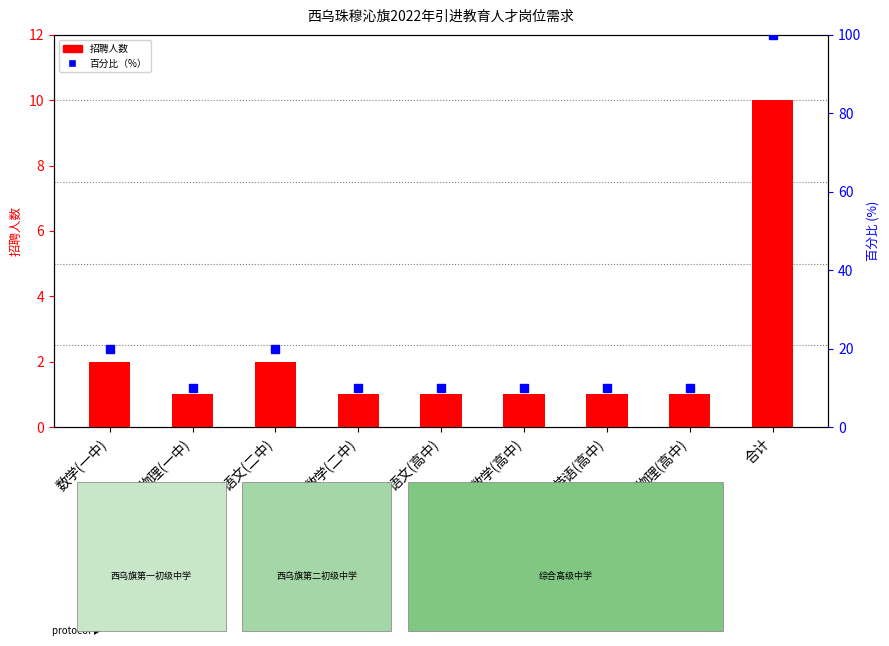

How many data points does each series have?

9